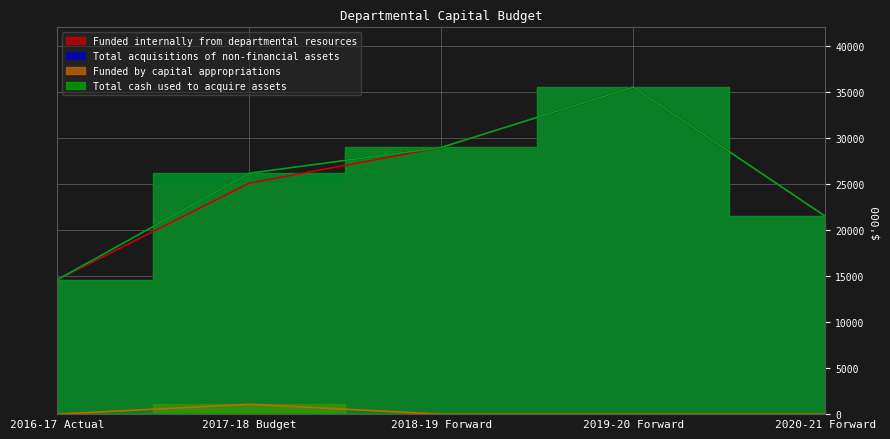

What is the difference between the maximum and minimum values in the Total cash used to acquire assets series?

20913